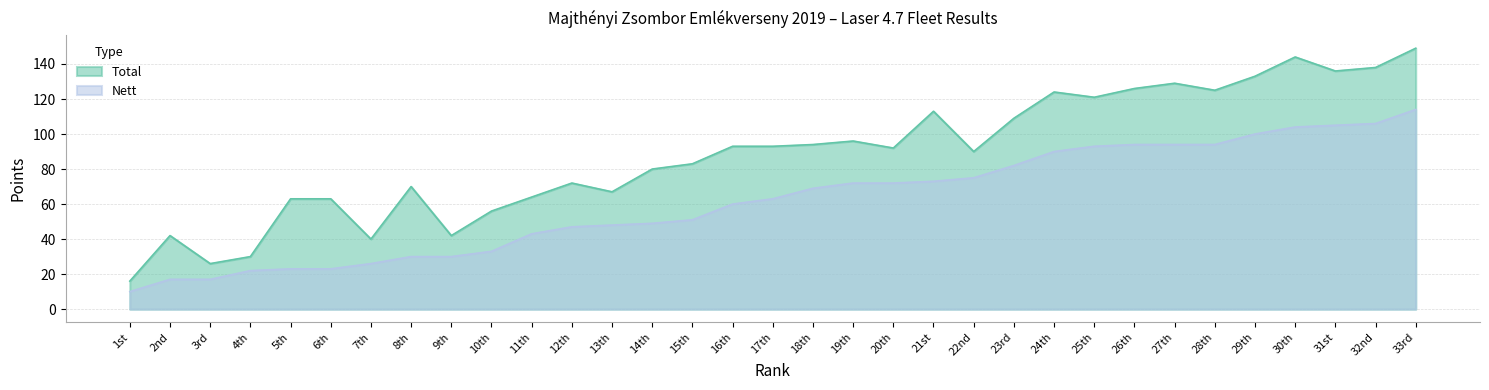

How many interior local peaks does the Total series have?

8